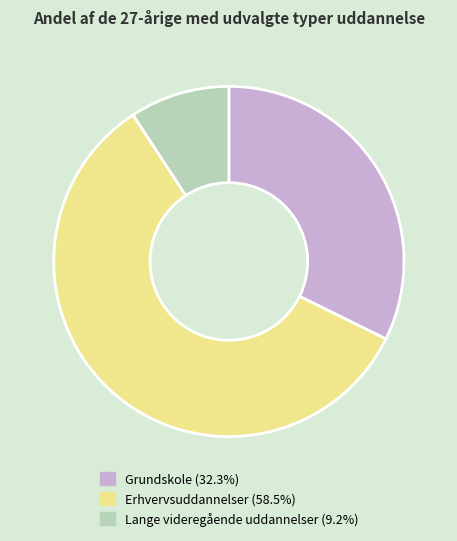

What is the ratio of the value at Erhvervsuddannelser to the value at Lange videregående uddannelser?

6.3